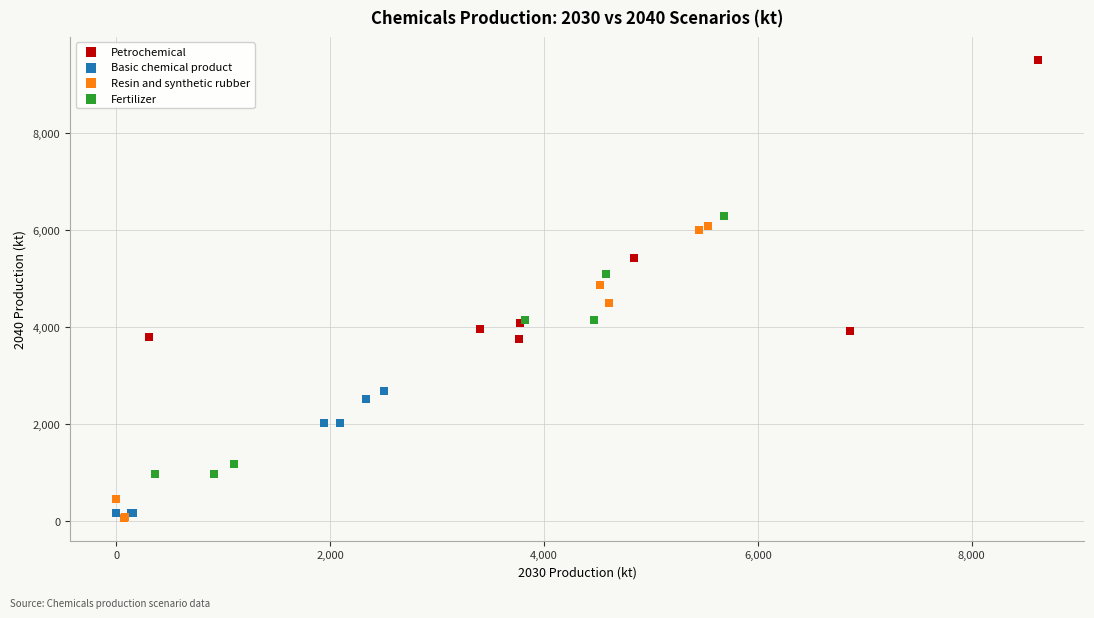

Which series reaches the maximum Y coordinate?

Petrochemical